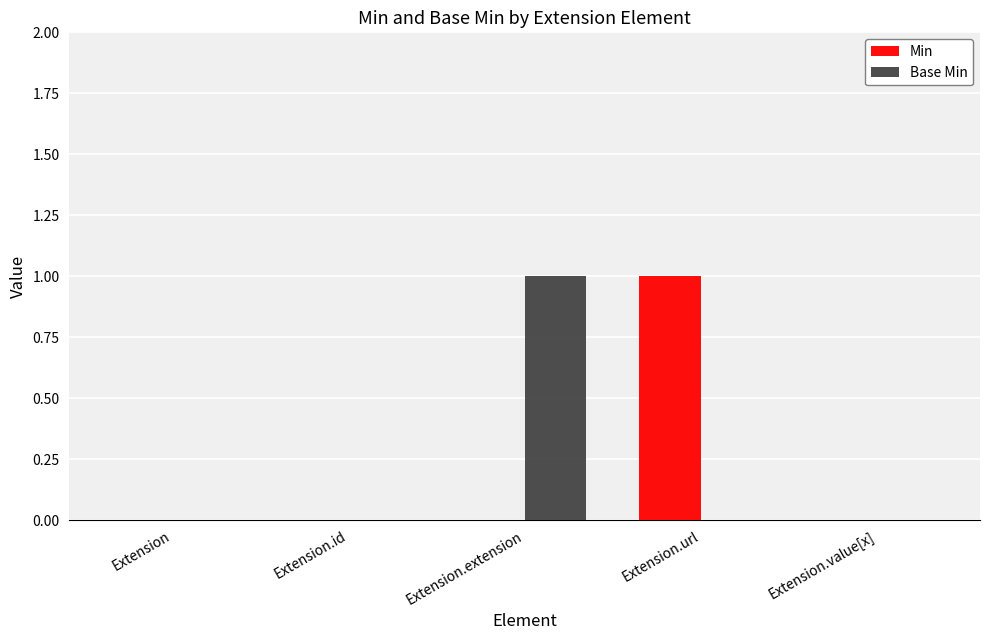

Reading left to right, transcribe all the data shown in this chart.

Min: Extension=0	Extension.id=0	Extension.extension=0	Extension.url=1	Extension.value[x]=0
Base Min: Extension=0	Extension.id=0	Extension.extension=1	Extension.url=0	Extension.value[x]=0